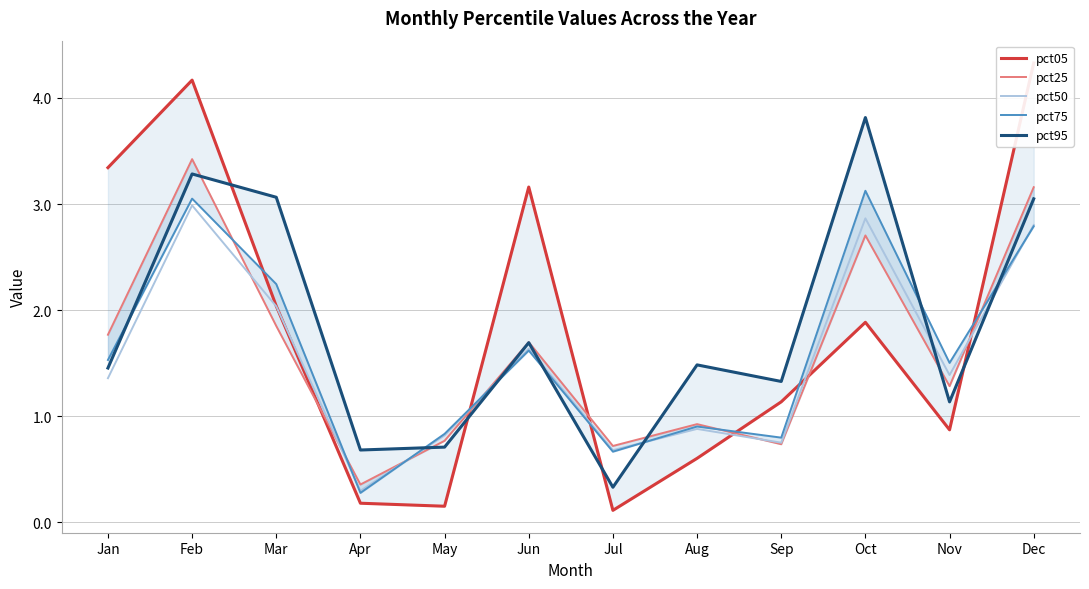

Between Aug and Nov, which is larger?

Nov